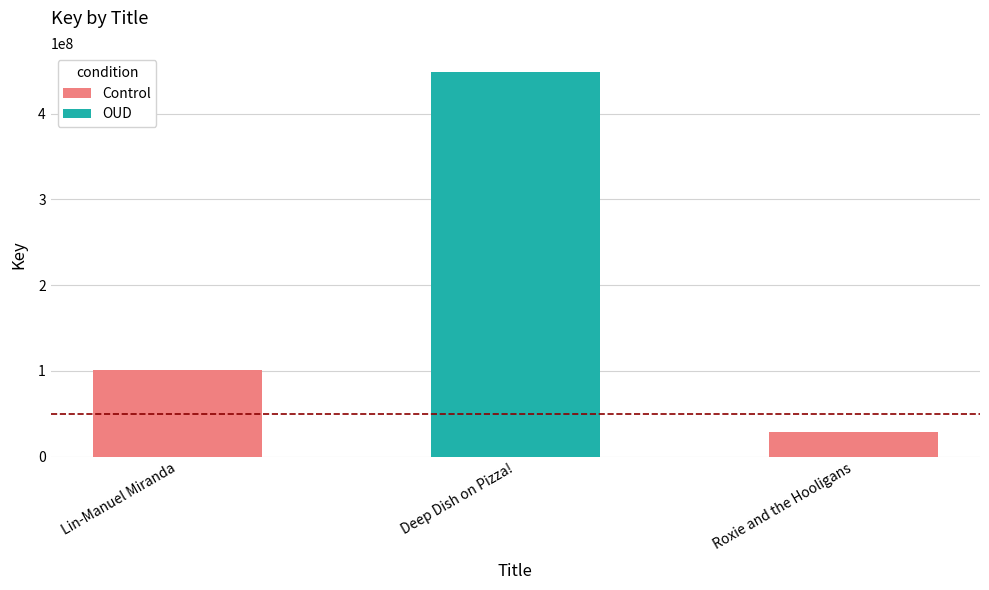

Which label corresponds to the largest value in the chart?

Deep Dish on Pizza!